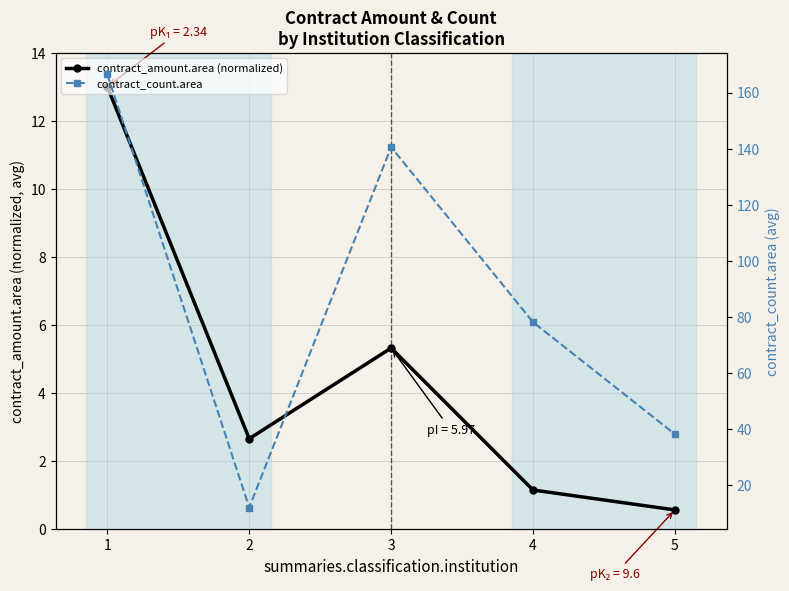

How many values in the contract_count.area series exceed 78?

2